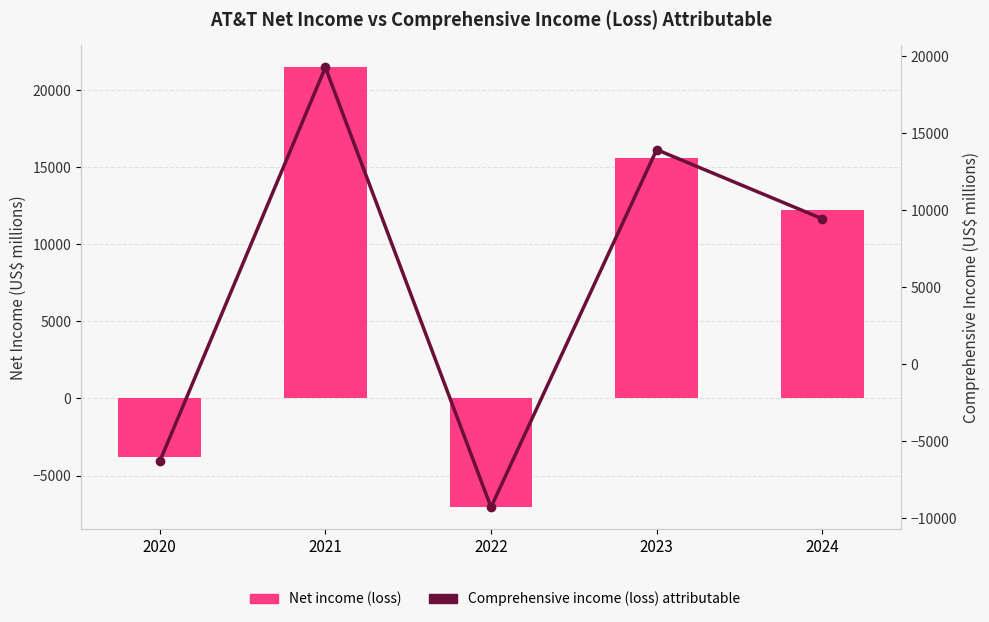

Reading right to left, extract all data points from this chart.

Net income (loss): 2024=12253	2023=15623	2022=-7055	2021=21479	2020=-3821
Comprehensive income (loss) attributable: 2024=9443	2023=13934	2022=-9287	2021=19280	2020=-6316